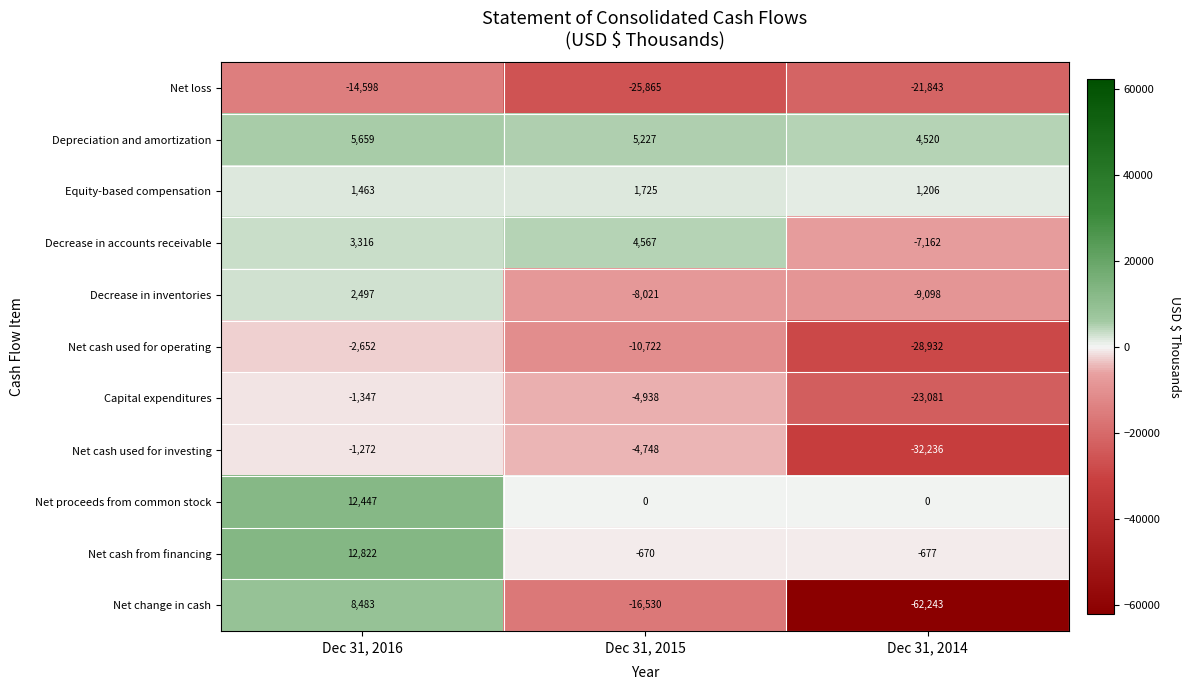

What is the difference between the Net cash from financing values at Dec 31, 2015 and Dec 31, 2014?

7